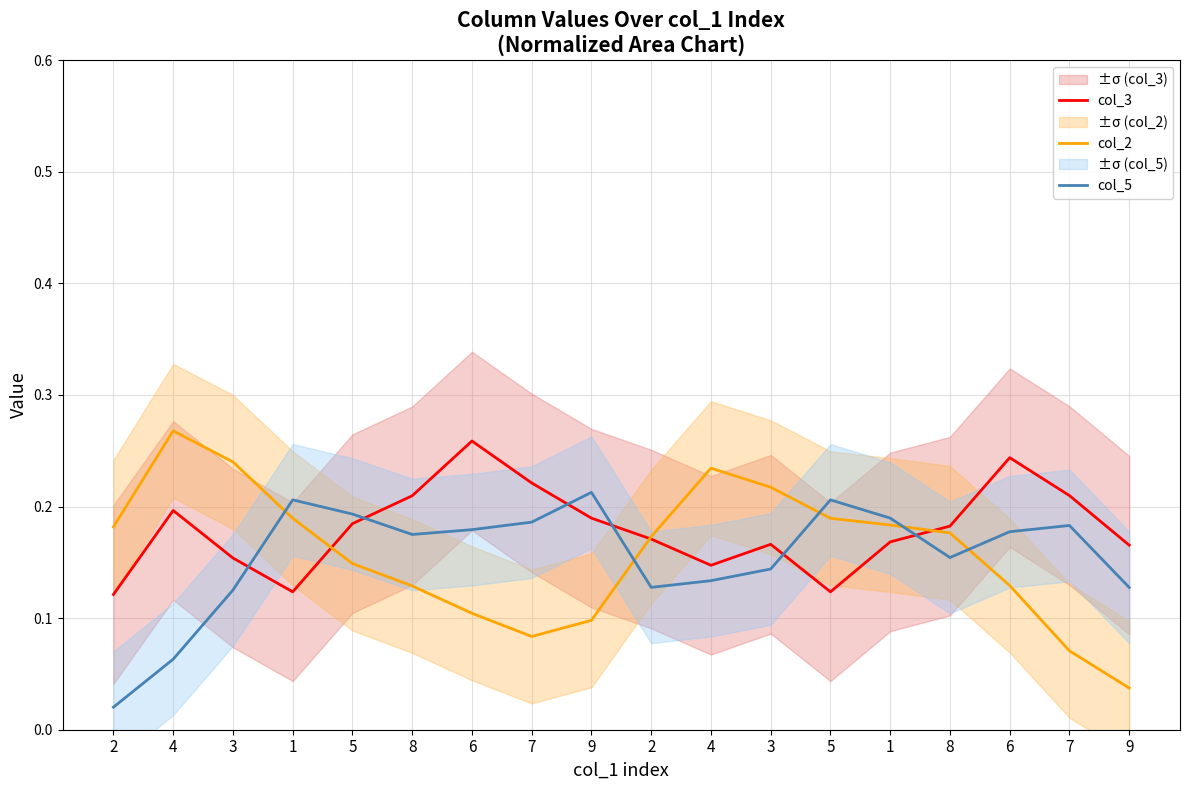

What is the difference between the highest and lowest values at 8?

0.1